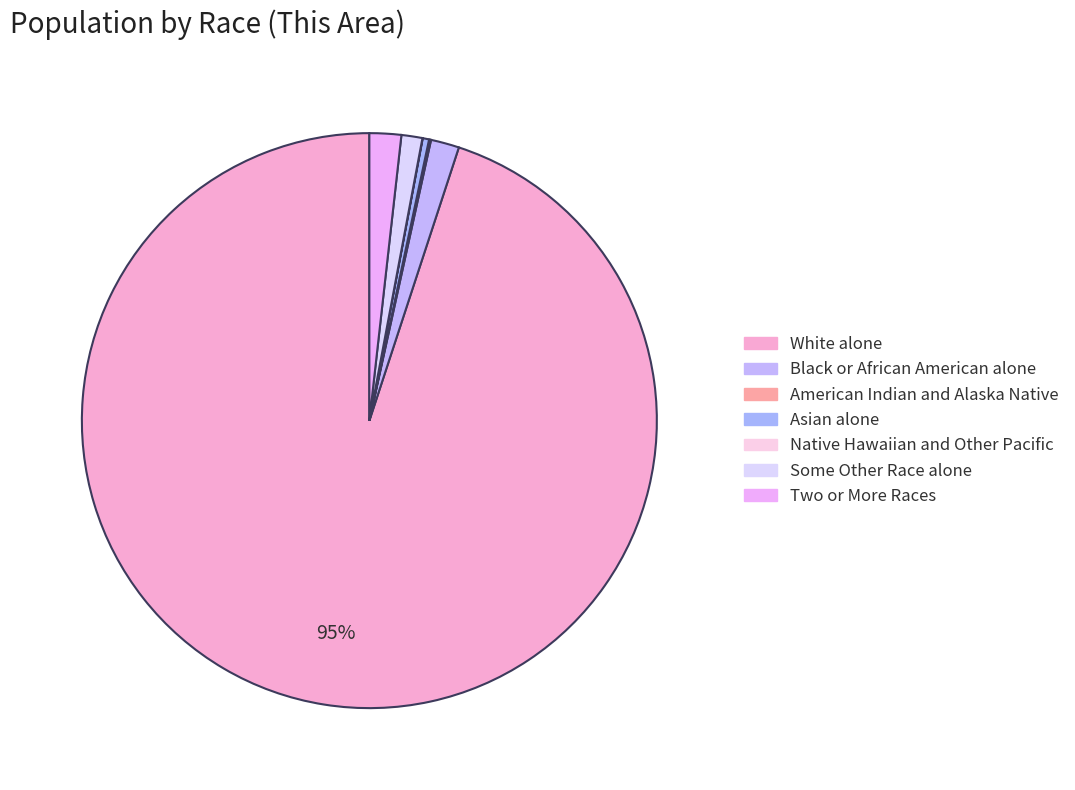

Approximately how many times larger is the value at American Indian and Alaska Native compared to Black or African American alone?

0.1